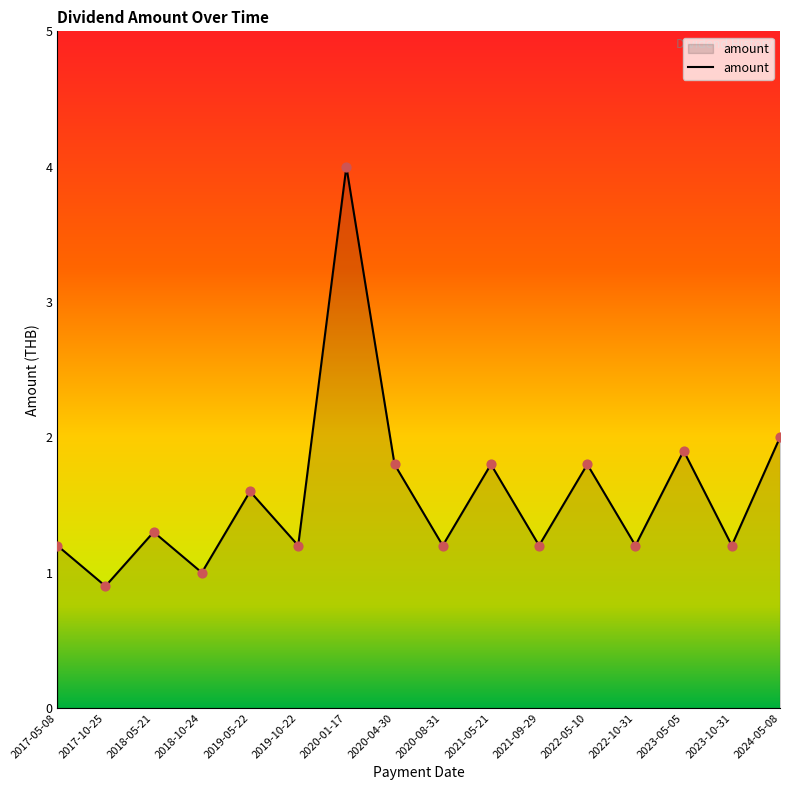

What is the change in value from 2023-10-31 to 2024-05-08?

+0.8